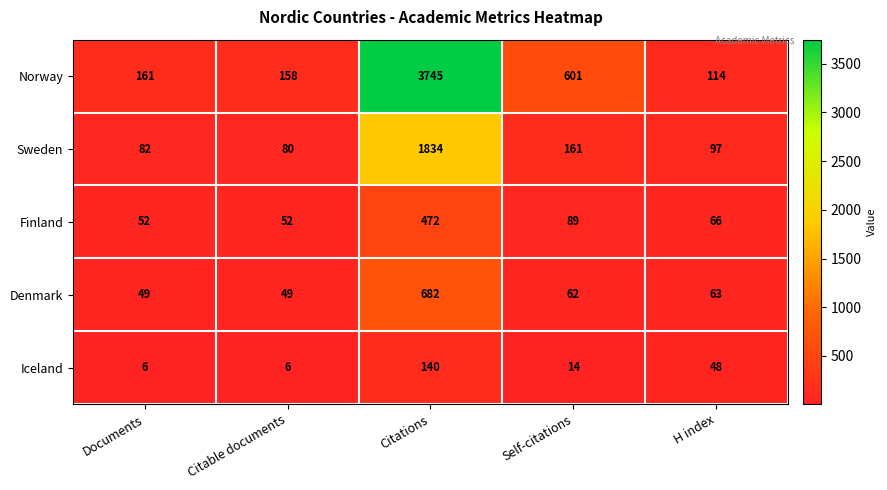

Which category has the highest value in the Norway series?

Citations